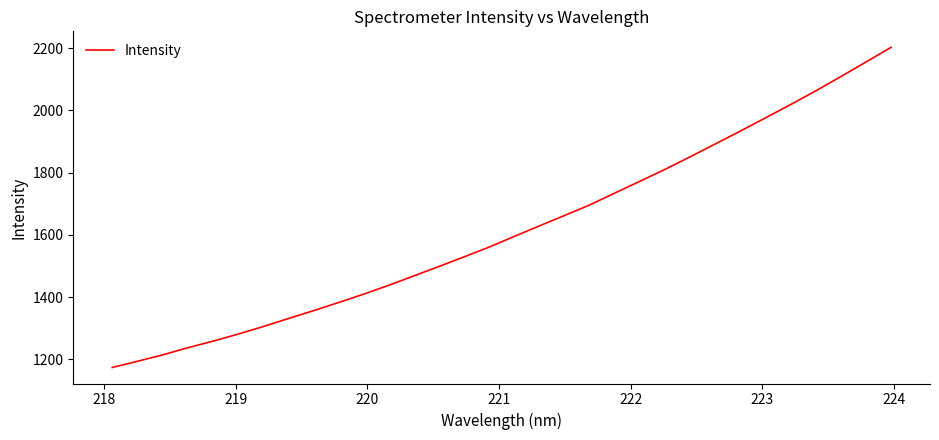

What is the maximum value shown in the chart?

2202.8